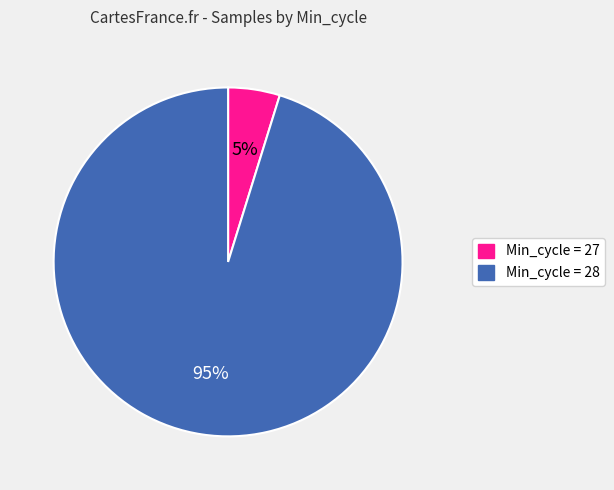

Combined, do Min_cycle = 27 and Min_cycle = 28 account for over 50%?

Yes